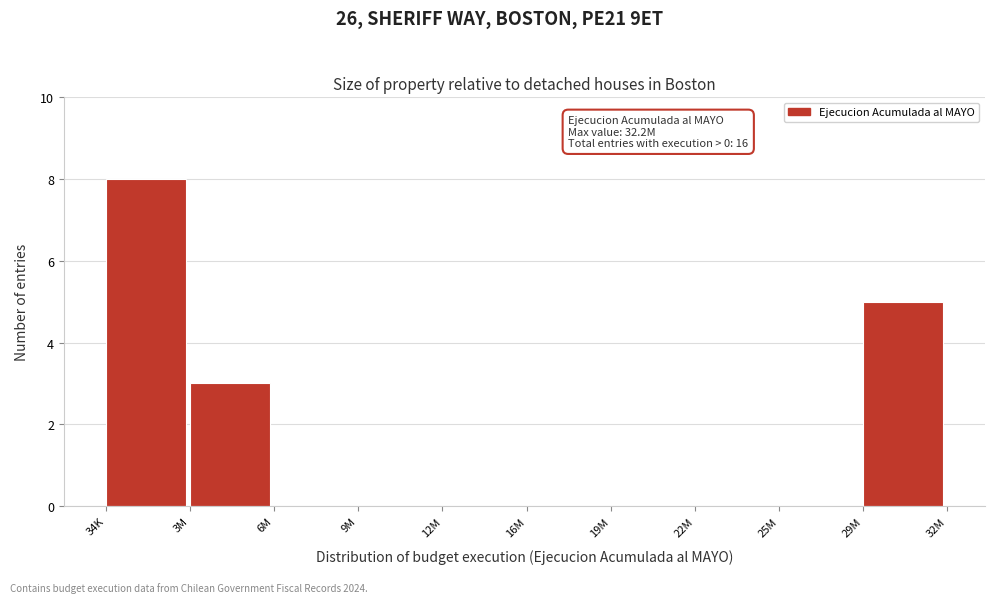

Reading left to right, list all the values displayed in this chart.

34K=8	3M=3	6M=0	9M=0	12M=0	16M=0	19M=0	22M=0	25M=0	29M=5